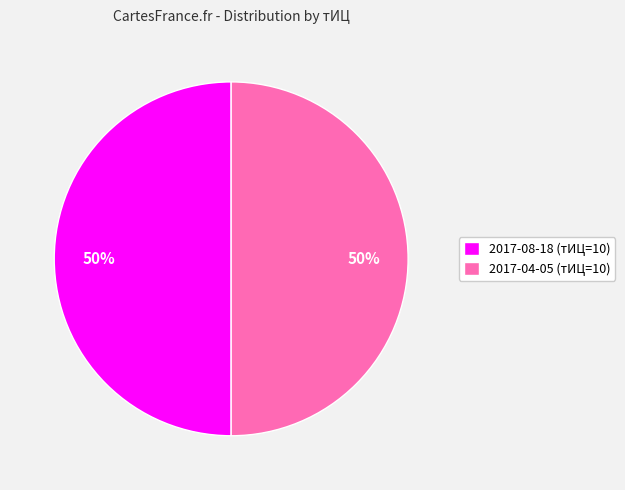

How many segments does this pie chart have?

2